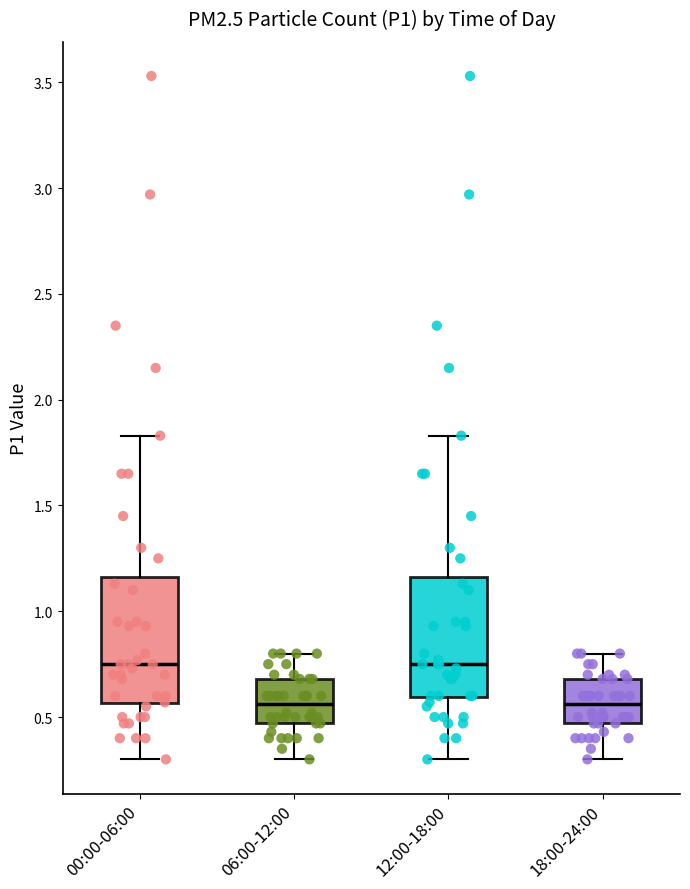

Where is the upper edge of the box for 00:00-06:00 on the y-axis? The values are not printed on the chart, so give them approximately, as read against the axis.

1.15